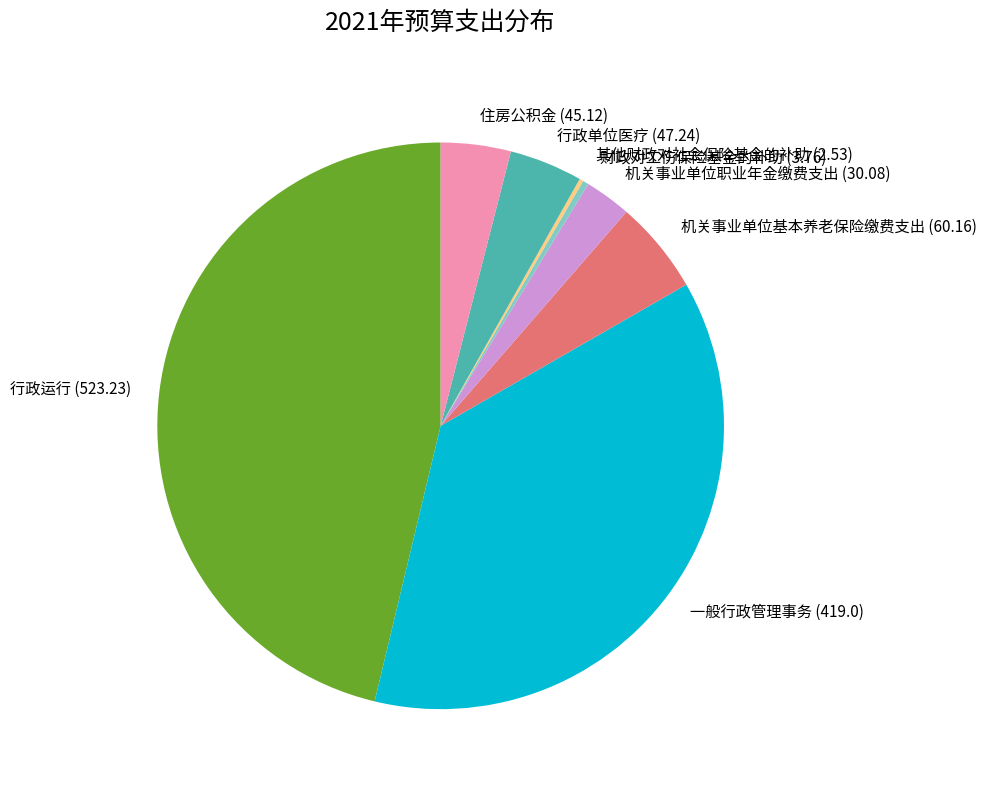

Combined, do 行政单位医疗 (47.24) and 机关事业单位基本养老保险缴费支出 (60.16) account for over 50%?

No